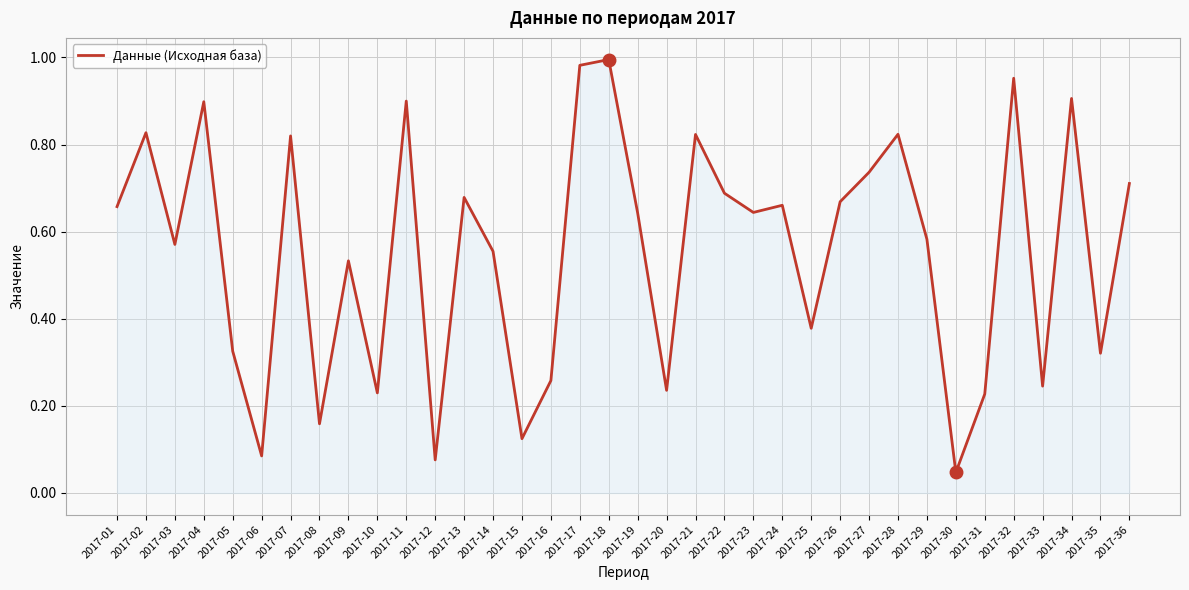

Does the chart have visible grid lines?

Yes